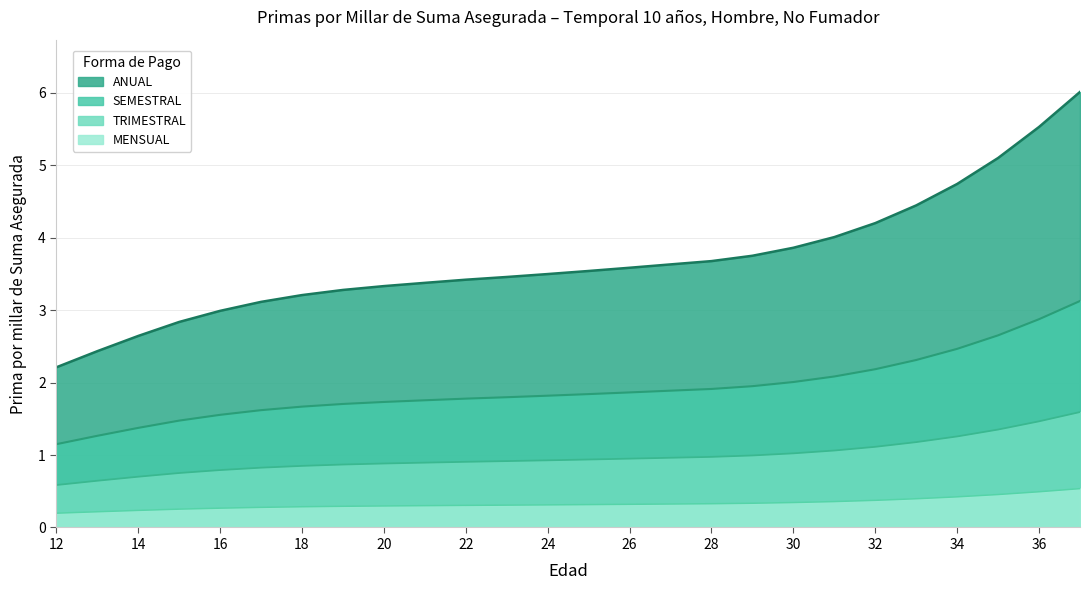

What is the minimum value shown in the chart?

0.2